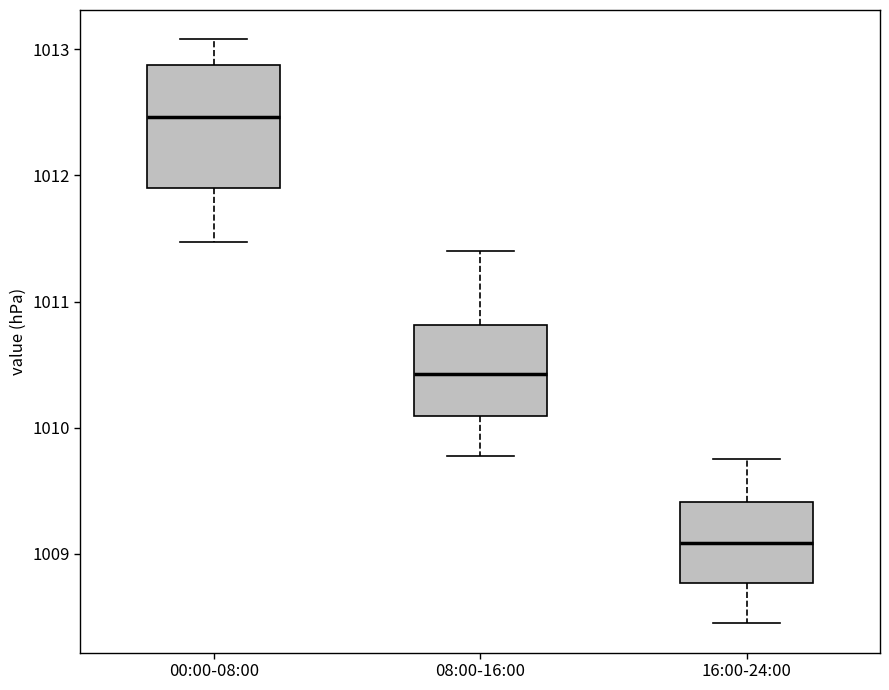

Reading left to right, transcribe this box plot: for each box, give where its median line is, the range the box spans, and where its two whiskers end, as read against the y-axis. The values are not printed on the chart, so give them approximately, as read against the axis.

00:00-08:00: median 1012.5, box 1011.9 to 1012.9, whiskers 1011.5 to 1013.1
08:00-16:00: median 1010.4, box 1010.1 to 1010.8, whiskers 1009.8 to 1011.4
16:00-24:00: median 1009.1, box 1008.8 to 1009.4, whiskers 1008.5 to 1009.8